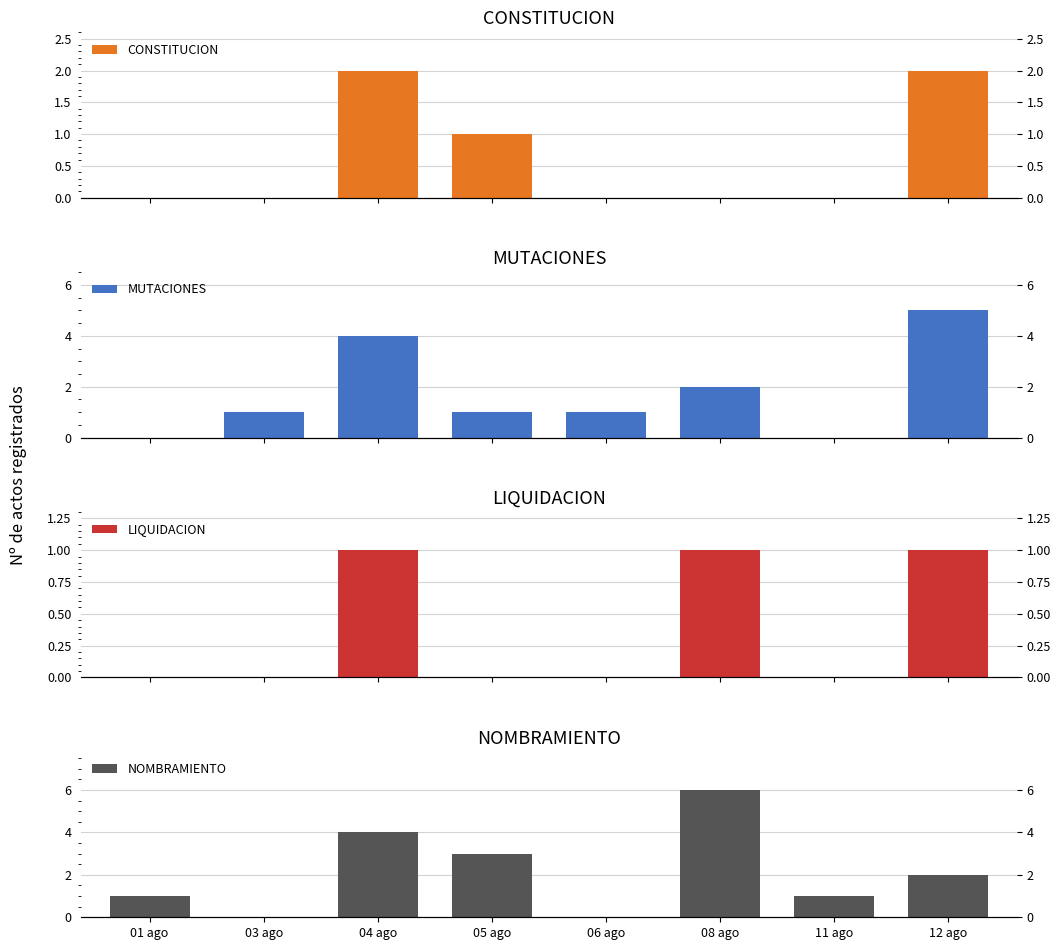

At how many categories does at least one series exceed 4?

2